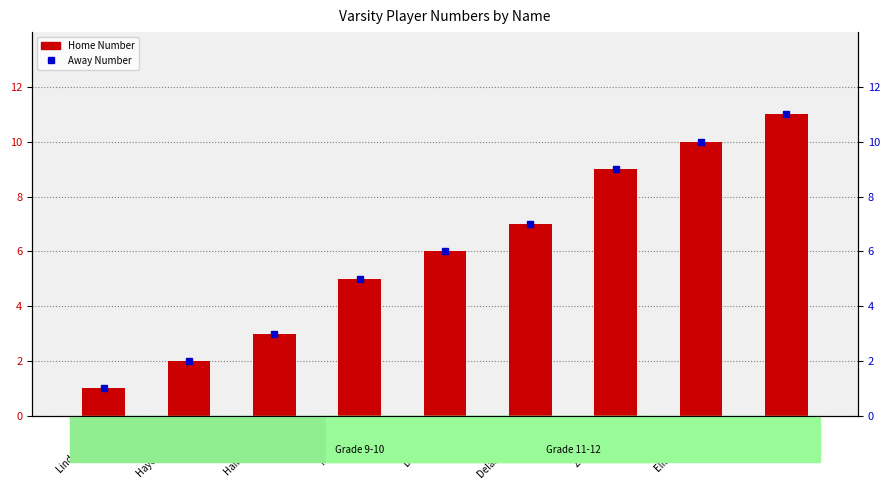

What is the smallest value displayed?

1